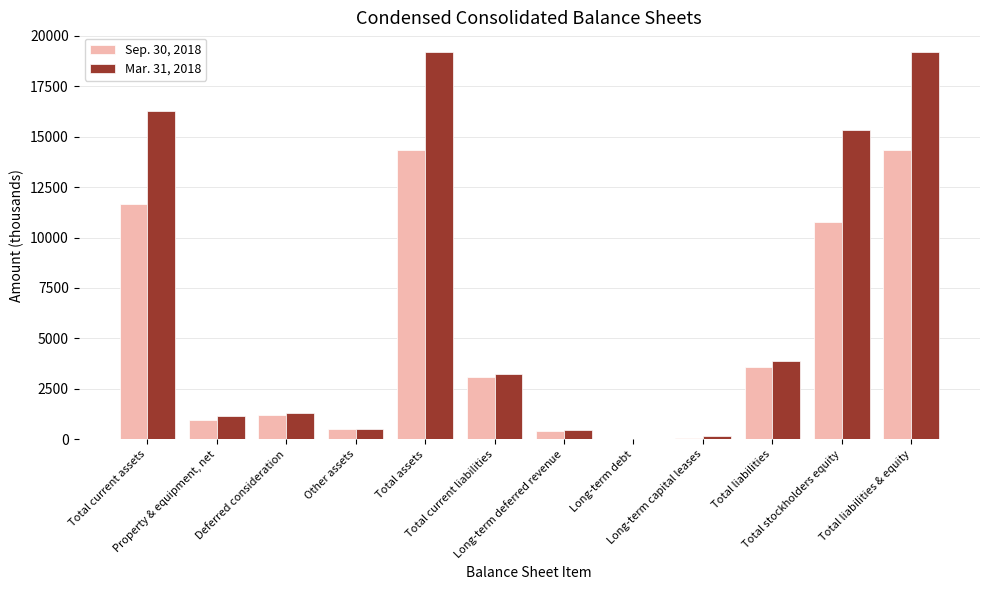

Which series has the largest total across all categories?

Mar. 31, 2018